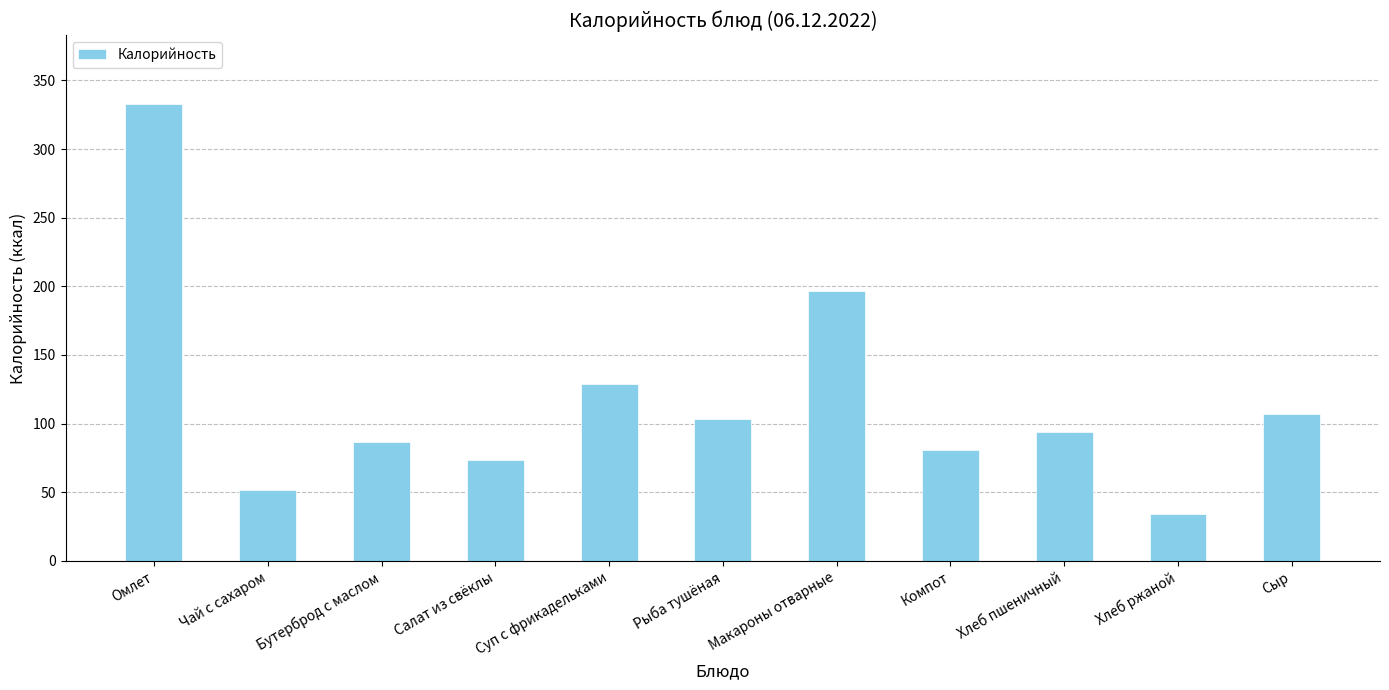

What is the maximum value shown in the chart?

333.0